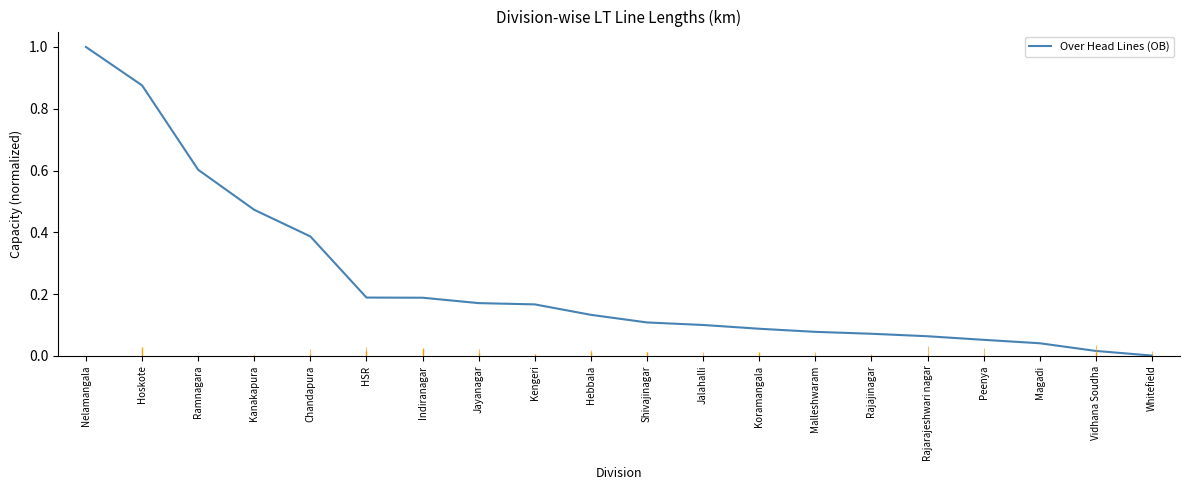

Does the chart have visible grid lines?

No